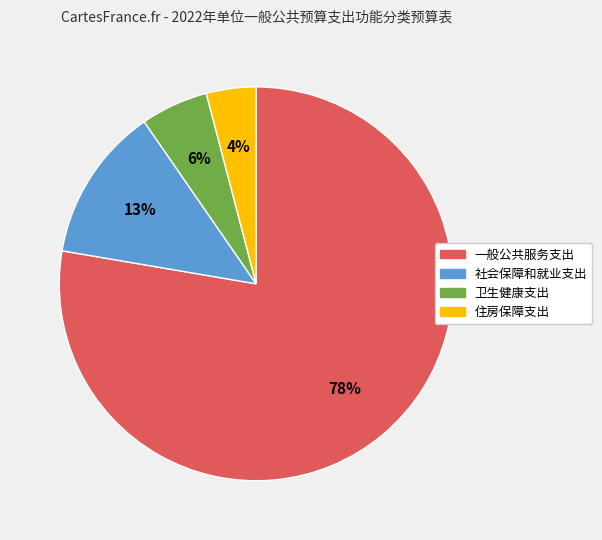

What is the majority slice?

一般公共服务支出